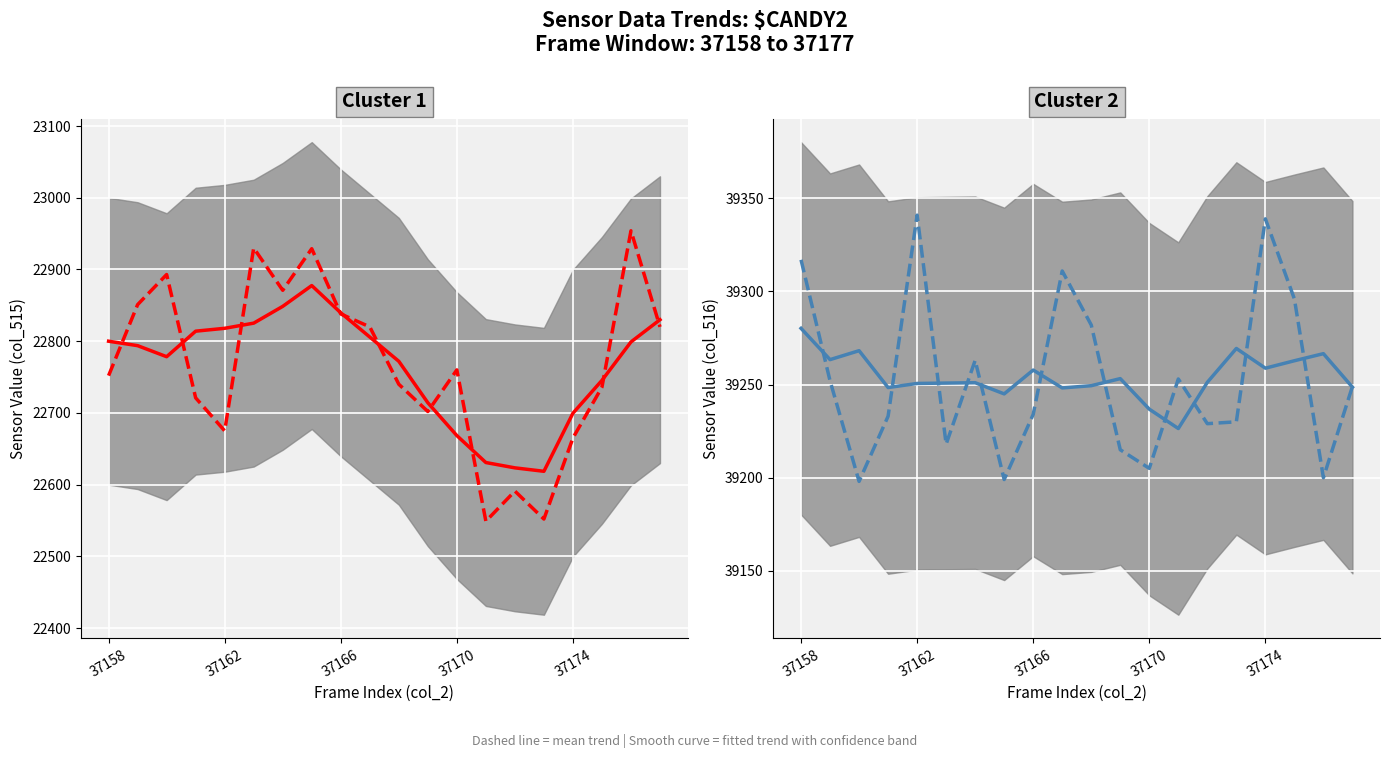

Which series has the widest spread of values?

mean trend